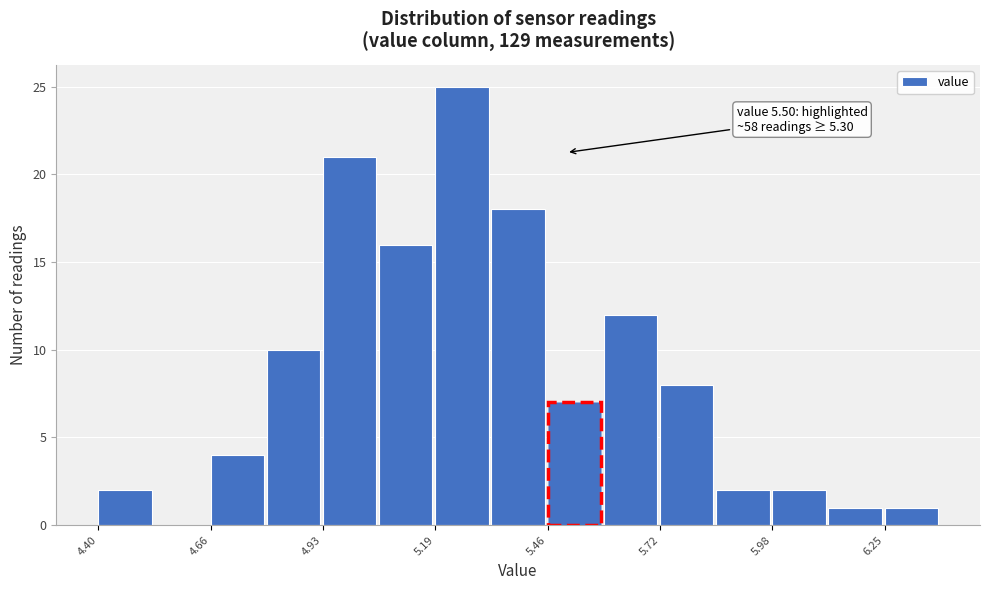

Read against the x-axis, roughly where is the centre of the tallest bar?

5.25